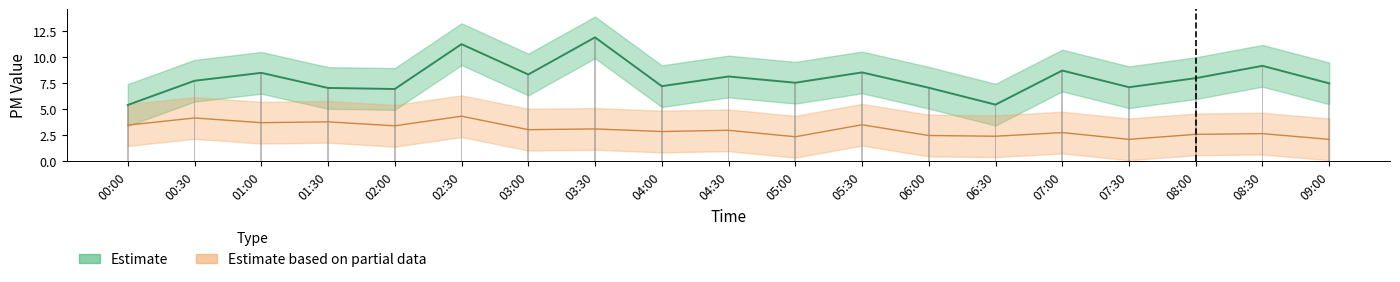

The chart shows a value of 12.8 at 09:00. True or false?

False